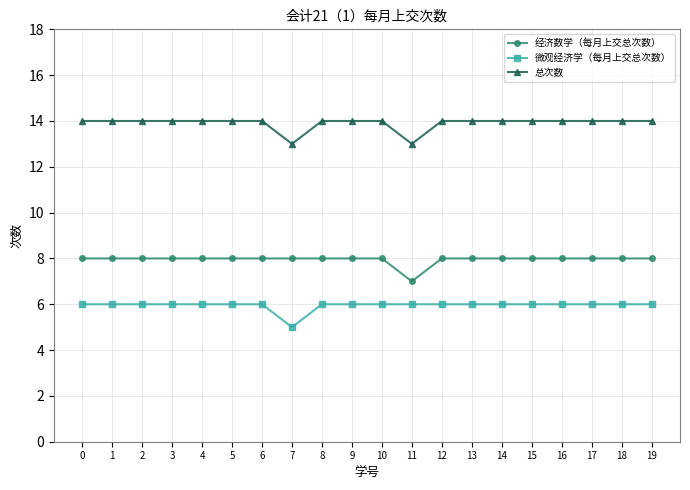

Which category has the lowest value across all series?

7